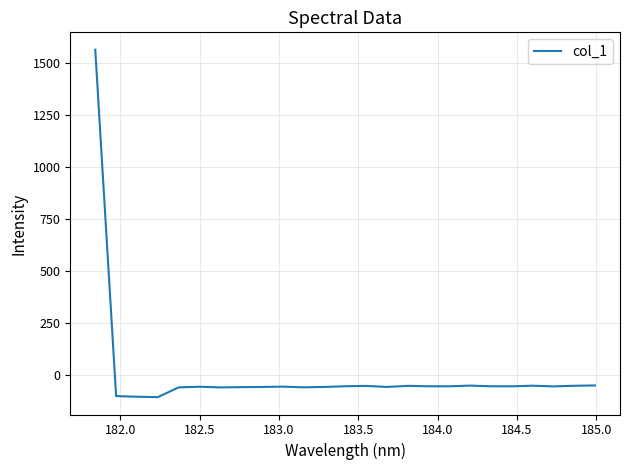

What is the smallest value displayed?

-106.0